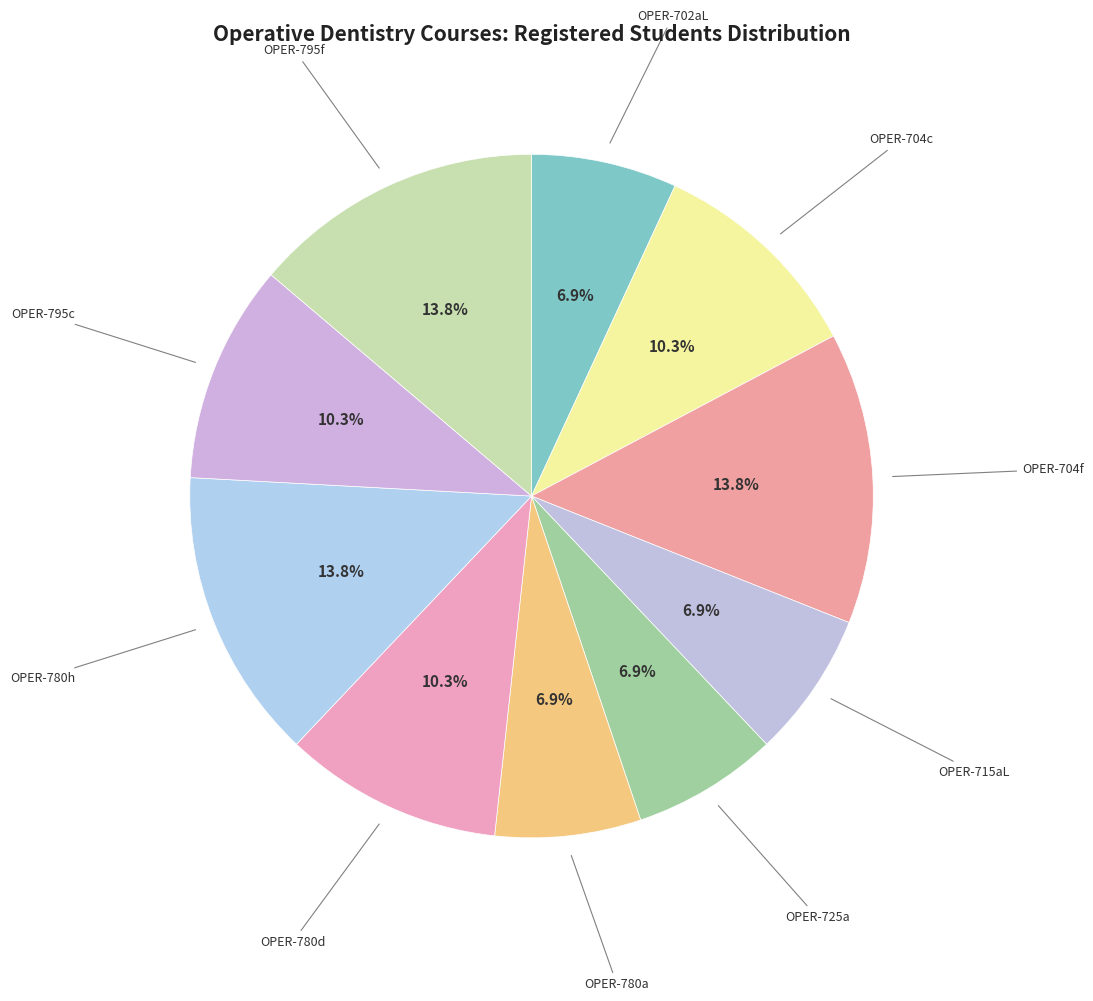

Does any single category account for the majority?

No